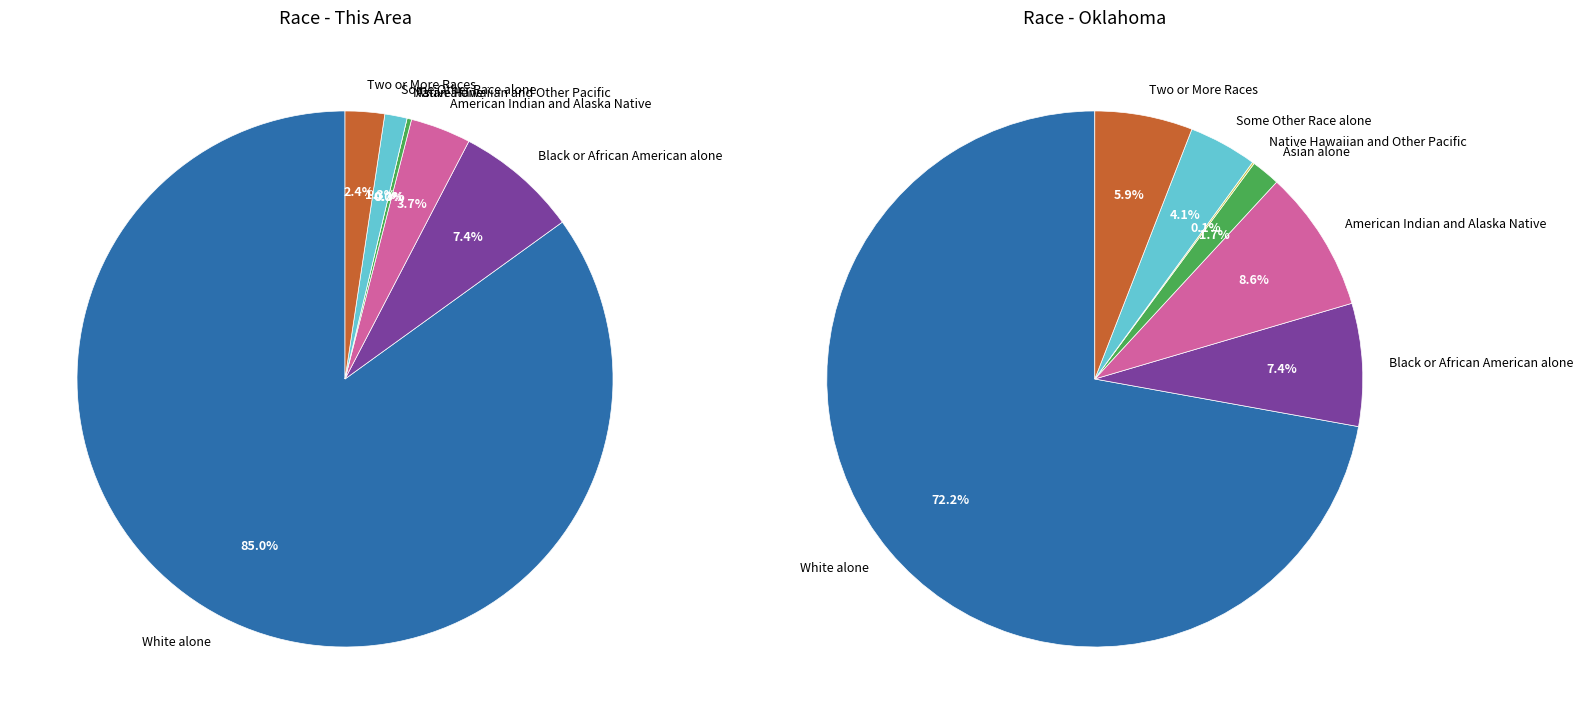

Count the number of slices in the pie.

7